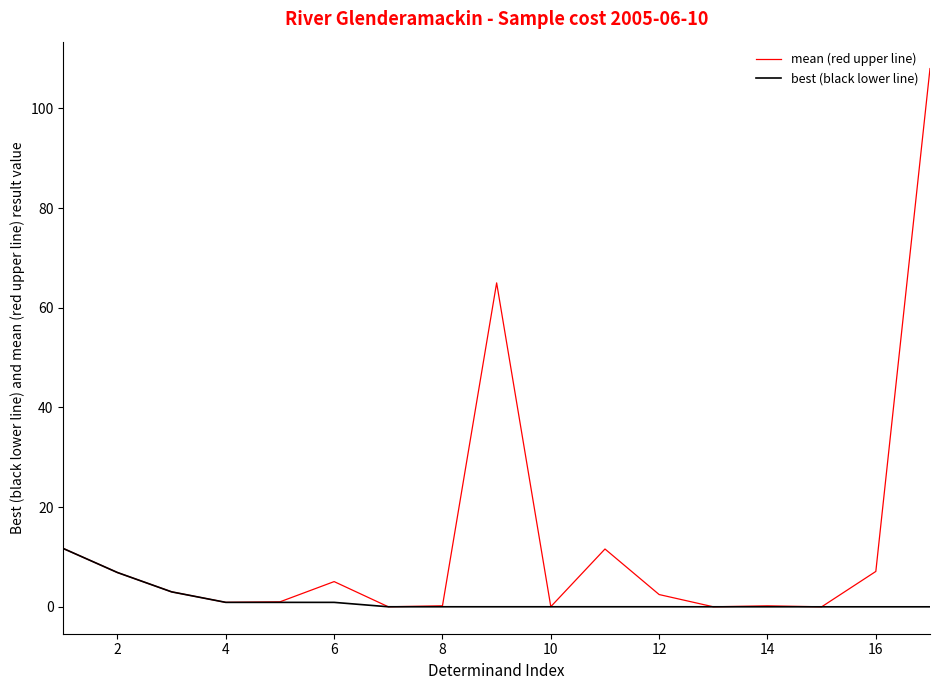

Rank the series by their maximum value, from lowest to highest.

best (black lower line), mean (red upper line)